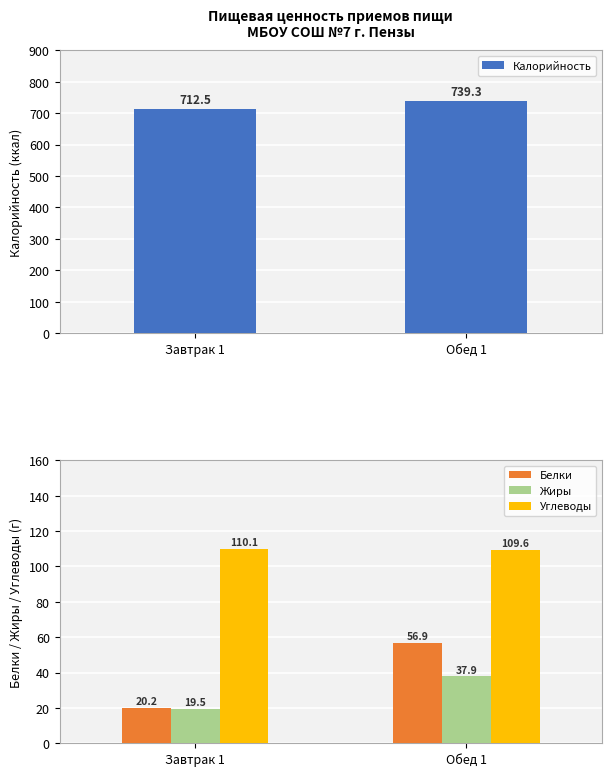

What is the value of the Жиры bar at the 2nd from the left?

37.9